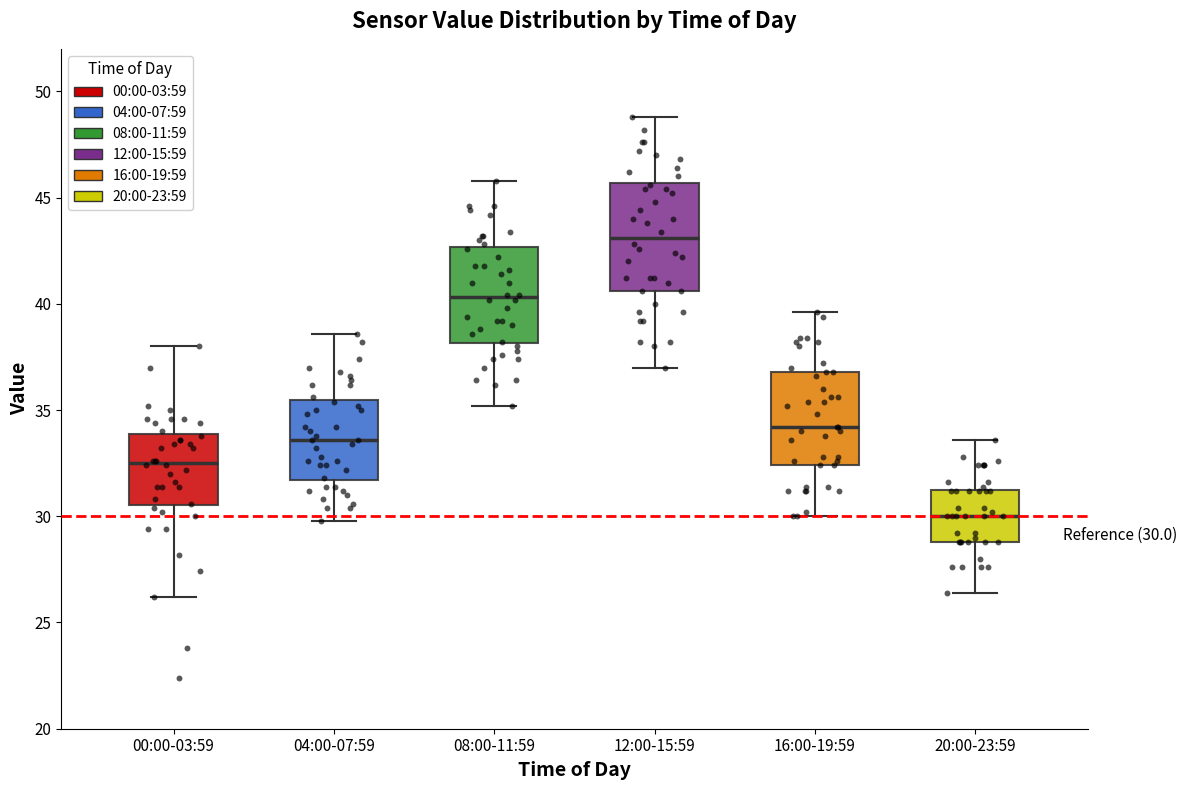

Comparing the boxes themselves (not the whiskers), which one is the tallest?

12:00-15:59